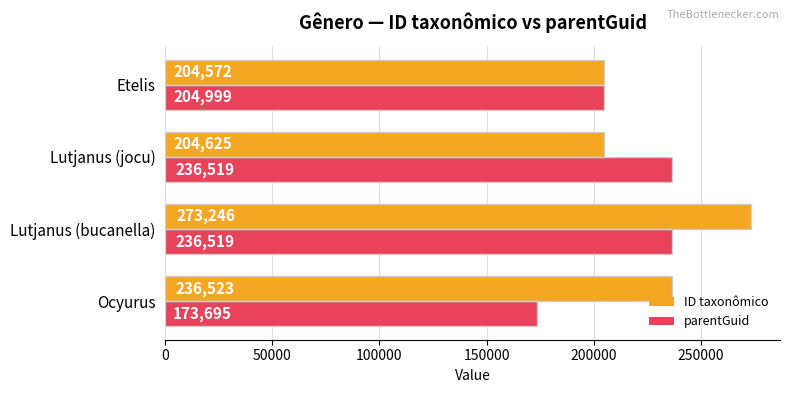

True or false: ID taxonômico has a value of 204572 at Etelis.

True